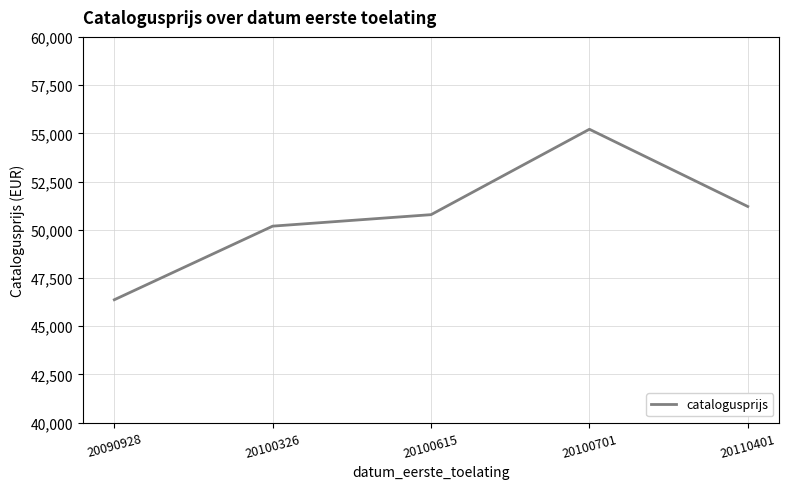

Rank the categories by value from lowest to highest.

20090928, 20100326, 20100615, 20110401, 20100701